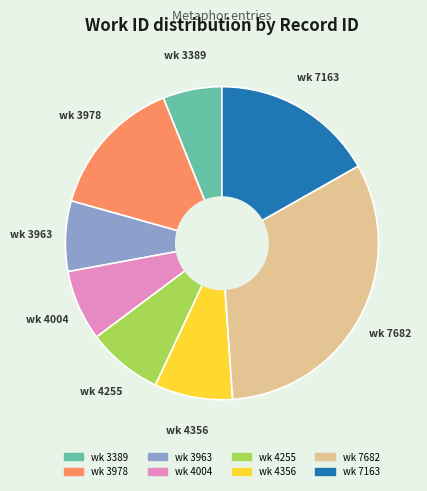

Is there any slice that represents more than half of the pie?

No